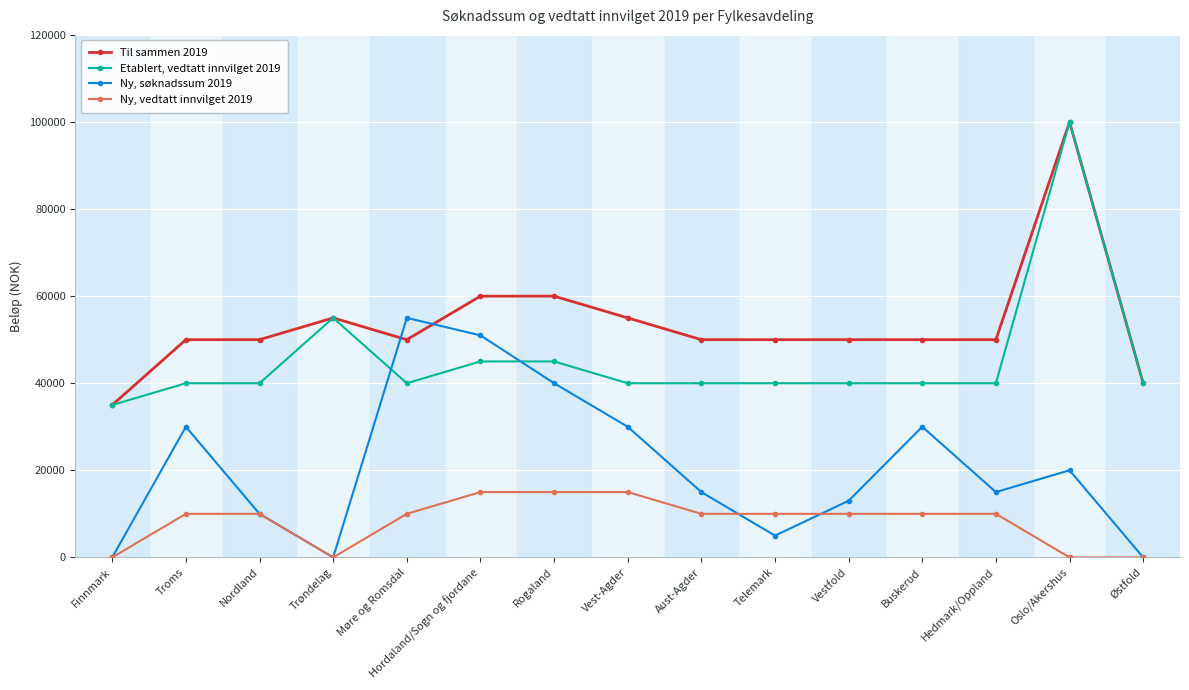

What position from the left is Hedmark/Oppland?

13